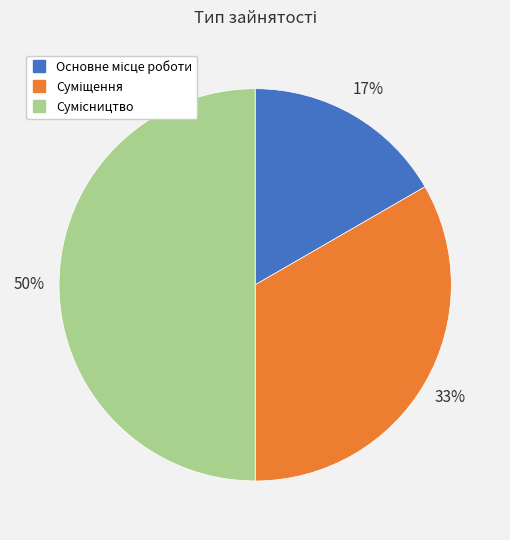

To the nearest percent, what is the average slice percentage?

33%